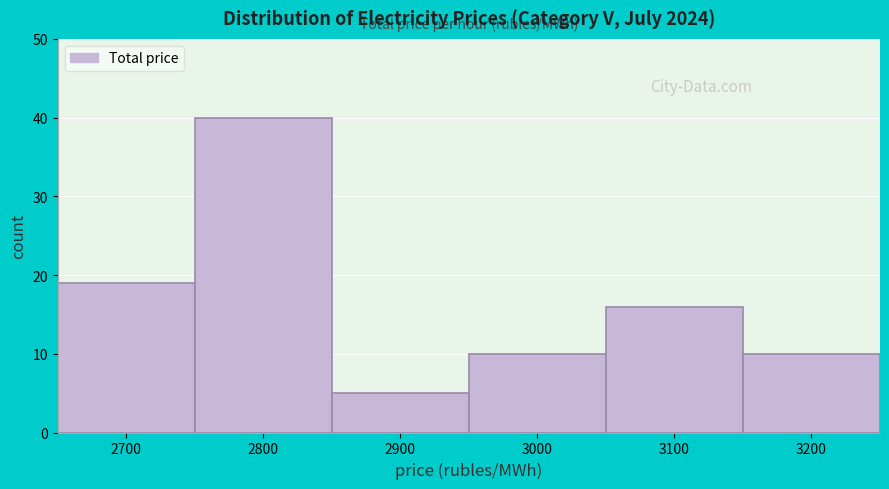

Over which range of the x-axis is the bar tallest?

2750 to 2850